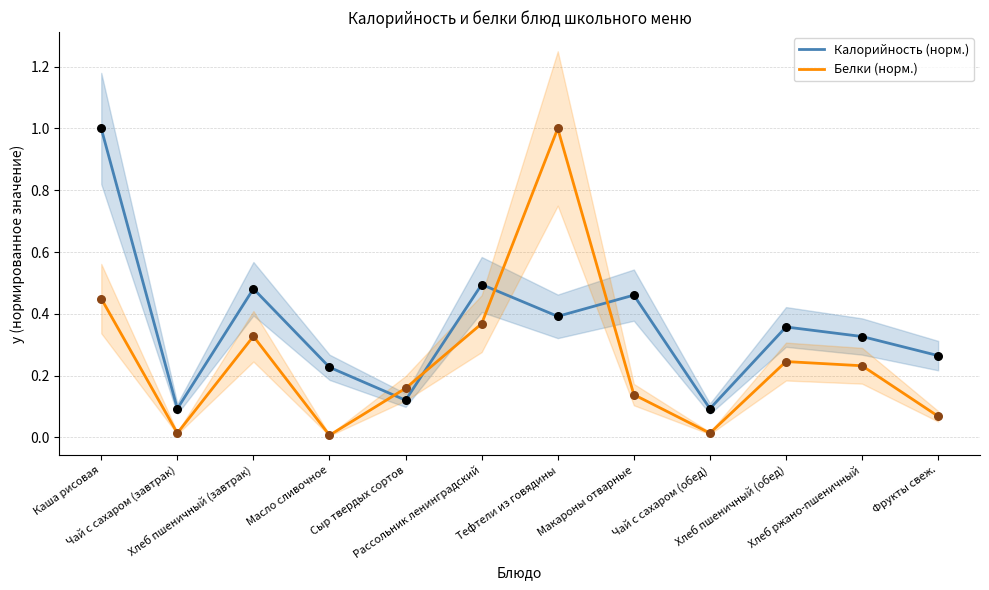

What are all the series names shown in the legend?

Калорийность (норм.), Белки (норм.)